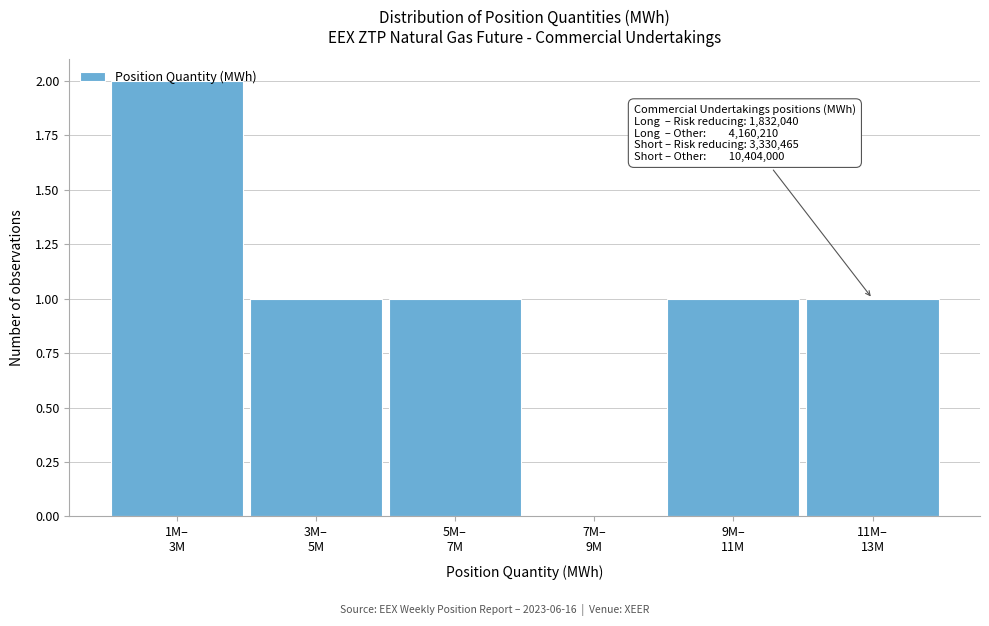

How many categories are shown in the chart?

6